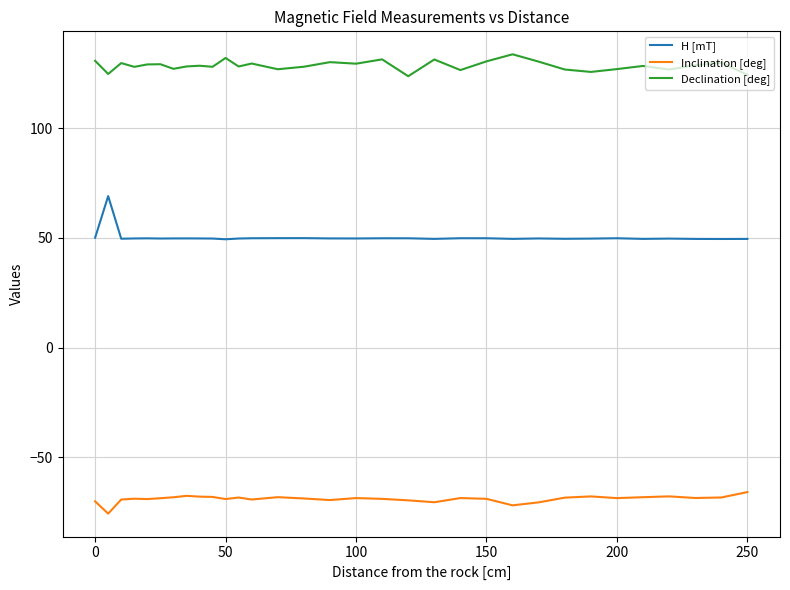

True or false: Declination [deg] and H [mT] cross at least once.

False